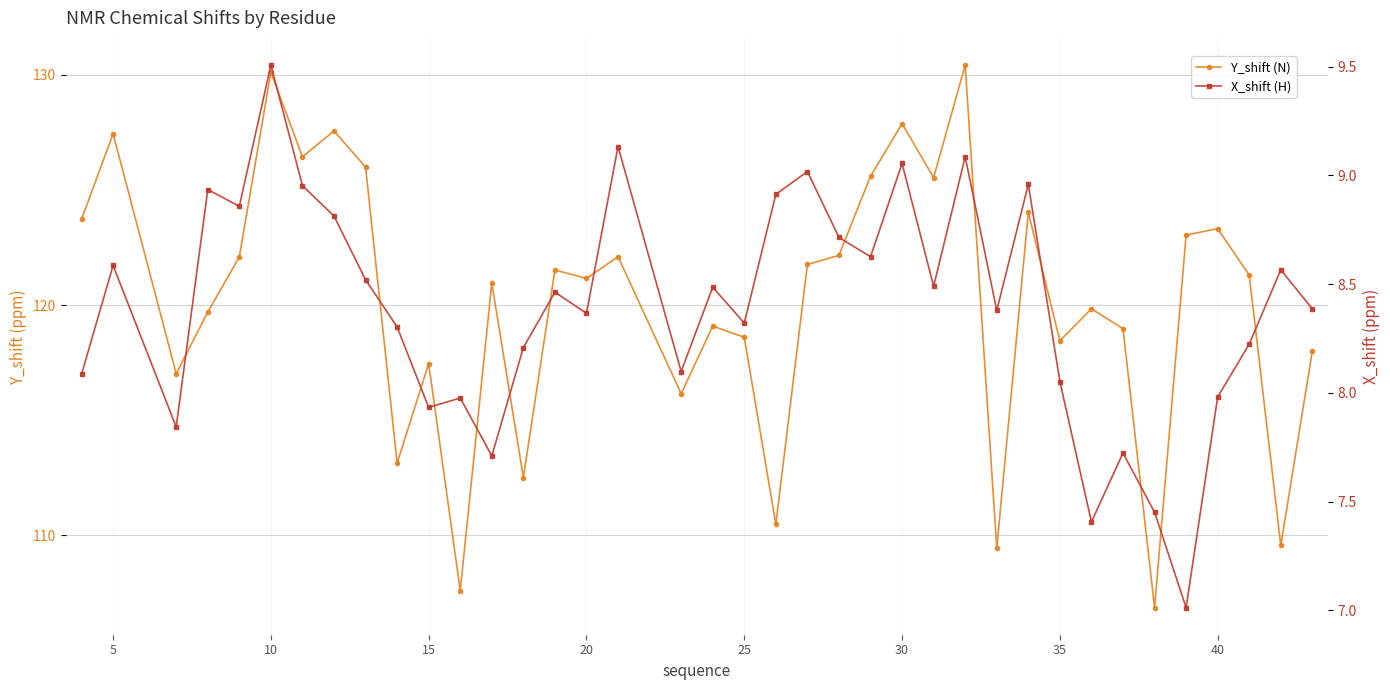

Reading left to right, transcribe all the data shown in this chart.

Y_shift (N): 123.7	127.4	117.0	119.7	122.1	130.1	126.4	127.6	126.0	113.1	117.5	107.6	121.0	112.5	121.5	121.2	122.1	116.2	119.1	118.6	110.5	121.8	122.2	125.6	127.9	125.5	130.4	109.4	124.0	118.5	119.8	119.0	106.9	123.0	123.3	121.3	109.6	118.0
X_shift (H): 8.1	8.6	7.8	8.9	8.9	9.5	9.0	8.8	8.5	8.3	7.9	8.0	7.7	8.2	8.5	8.4	9.1	8.1	8.5	8.3	8.9	9.0	8.7	8.6	9.1	8.5	9.1	8.4	9.0	8.1	7.4	7.7	7.5	7.0	8.0	8.2	8.6	8.4